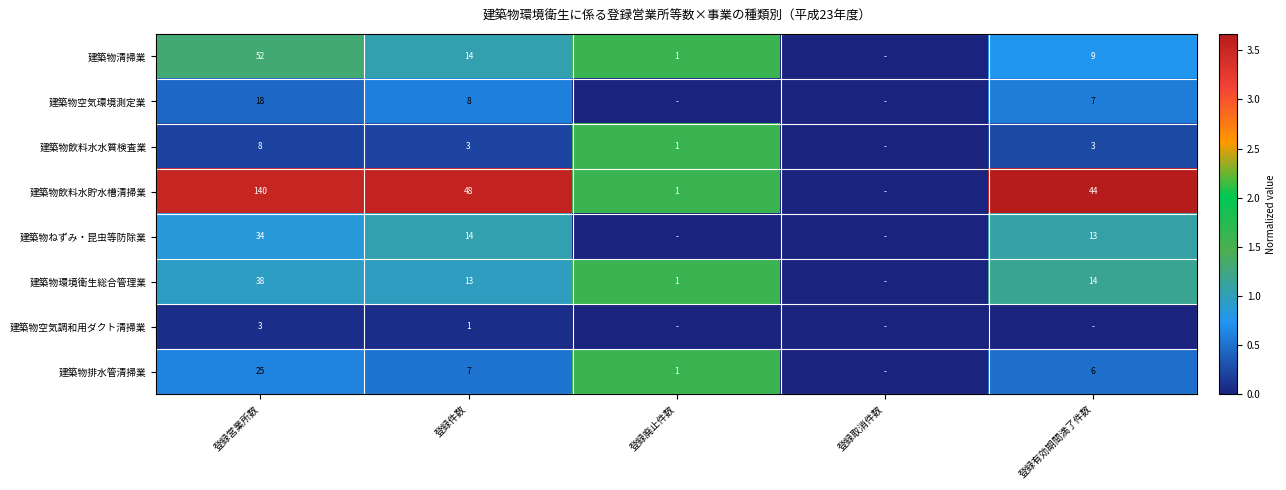

What is the greatest value displayed?

3.7